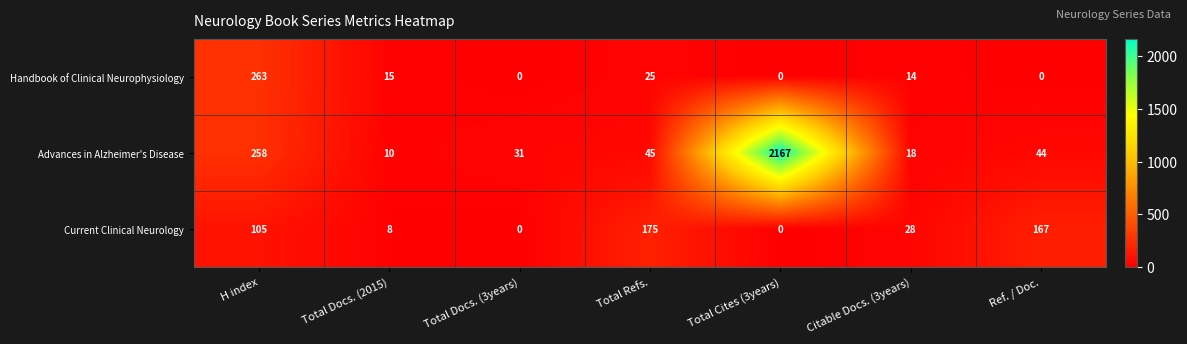

How many categories are shown in the chart?

7